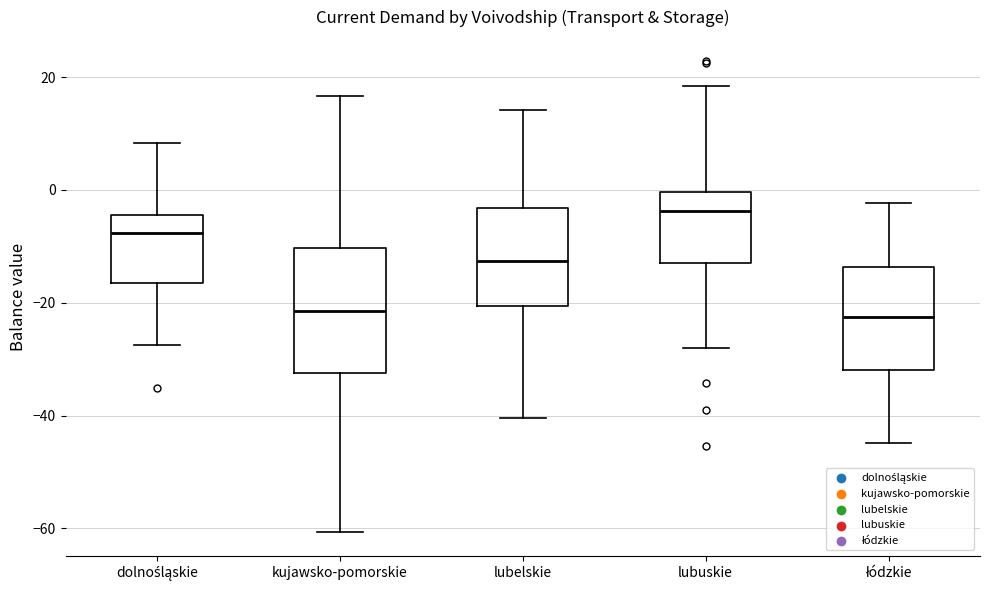

Reading left to right, read every box against the y-axis: the position of its median line, the range the box covers, and the ends of its whiskers. The values are not printed on the chart, so give them approximately, as read against the axis.

dolnośląskie: median -8, box -16 to -4, whiskers -28 to 8
kujawsko-pomorskie: median -22, box -32 to -10, whiskers -60 to 16
lubelskie: median -12, box -20 to -4, whiskers -40 to 14
lubuskie: median -4, box -14 to 0, whiskers -28 to 18
łódzkie: median -22, box -32 to -14, whiskers -44 to -2